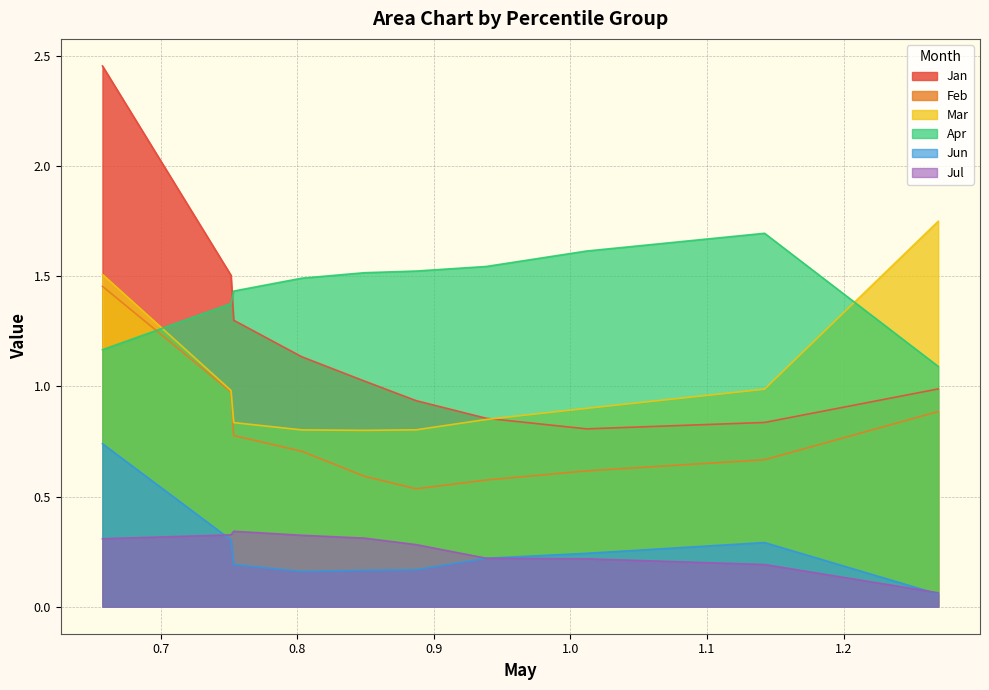

What is the value of the Jul point at the 5th from the left?

0.3